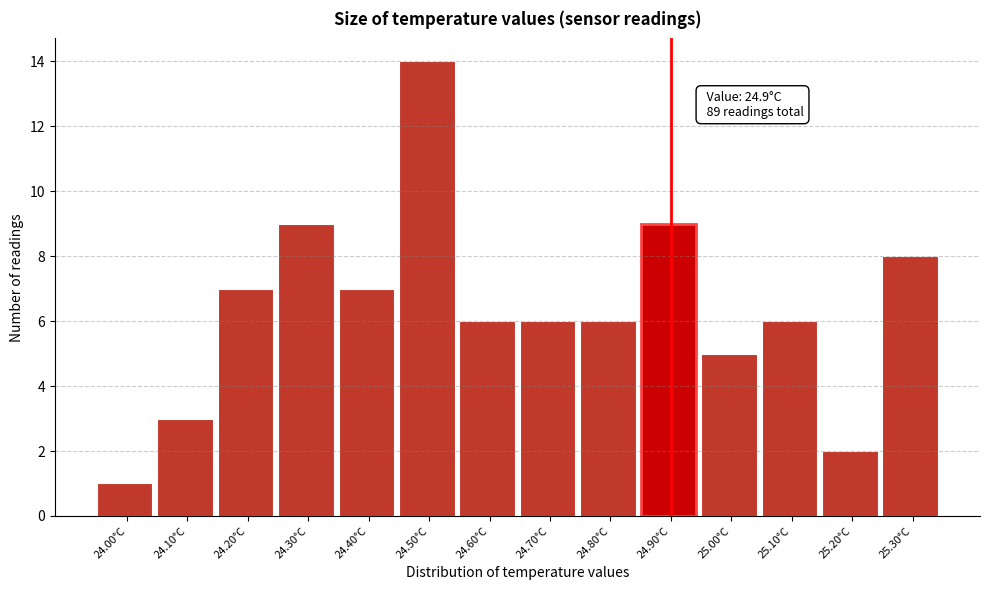

Over which range of the x-axis is the bar tallest?

24.45 to 24.55